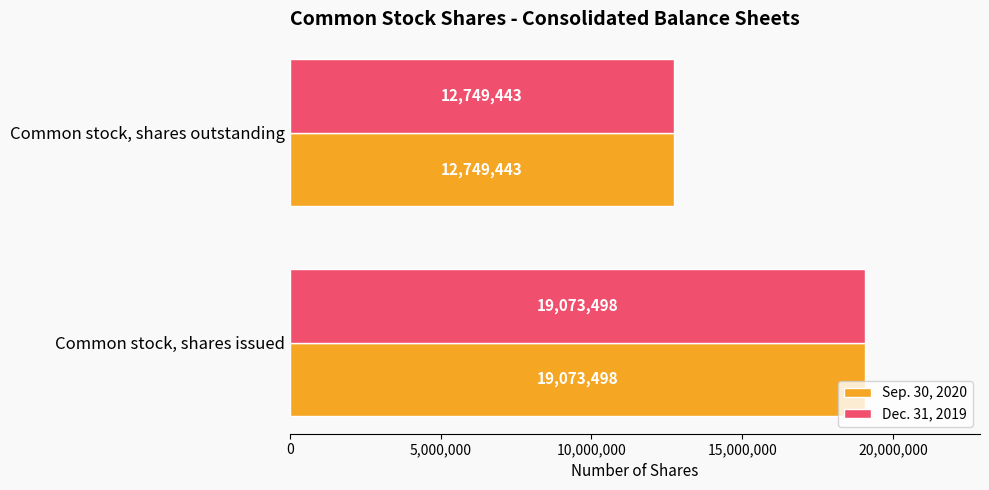

At how many categories does at least one series exceed 17573939?

1